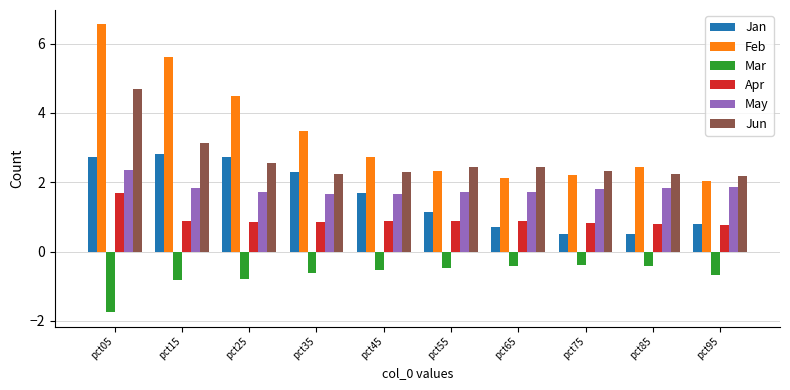

What is the minimum value for Jun?

2.2